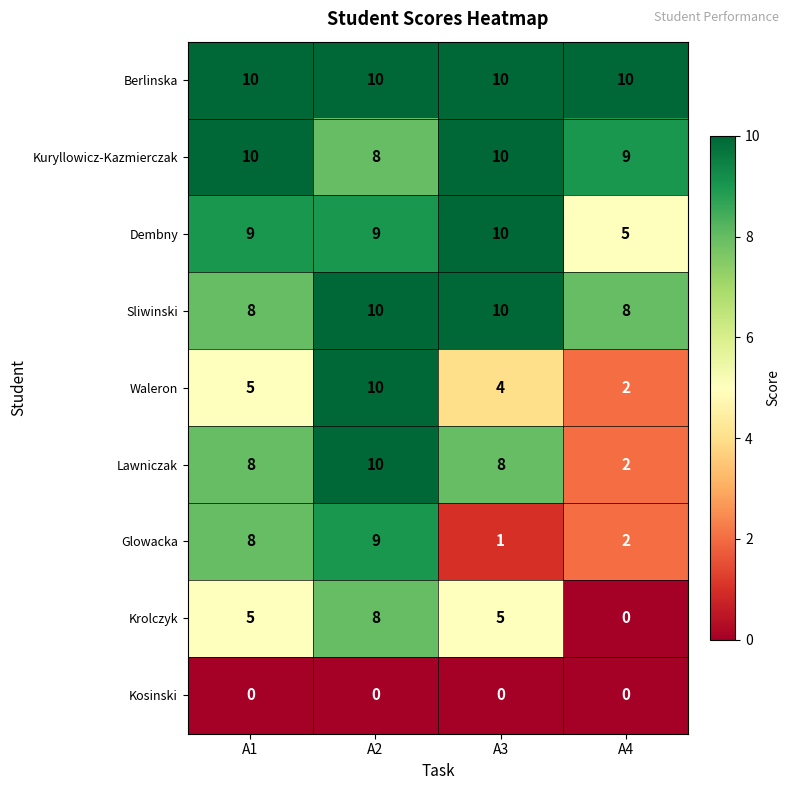

What is the approximate value of Berlinska at A3?

10